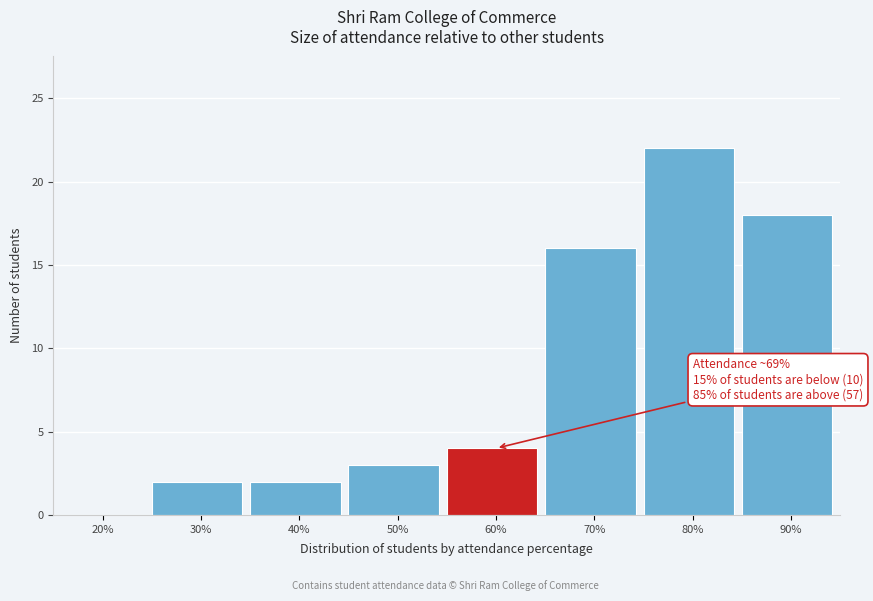

Reading right to left, list all the values displayed in this chart.

90%=18	80%=22	70%=16	60%=4	50%=3	40%=2	30%=2	20%=0